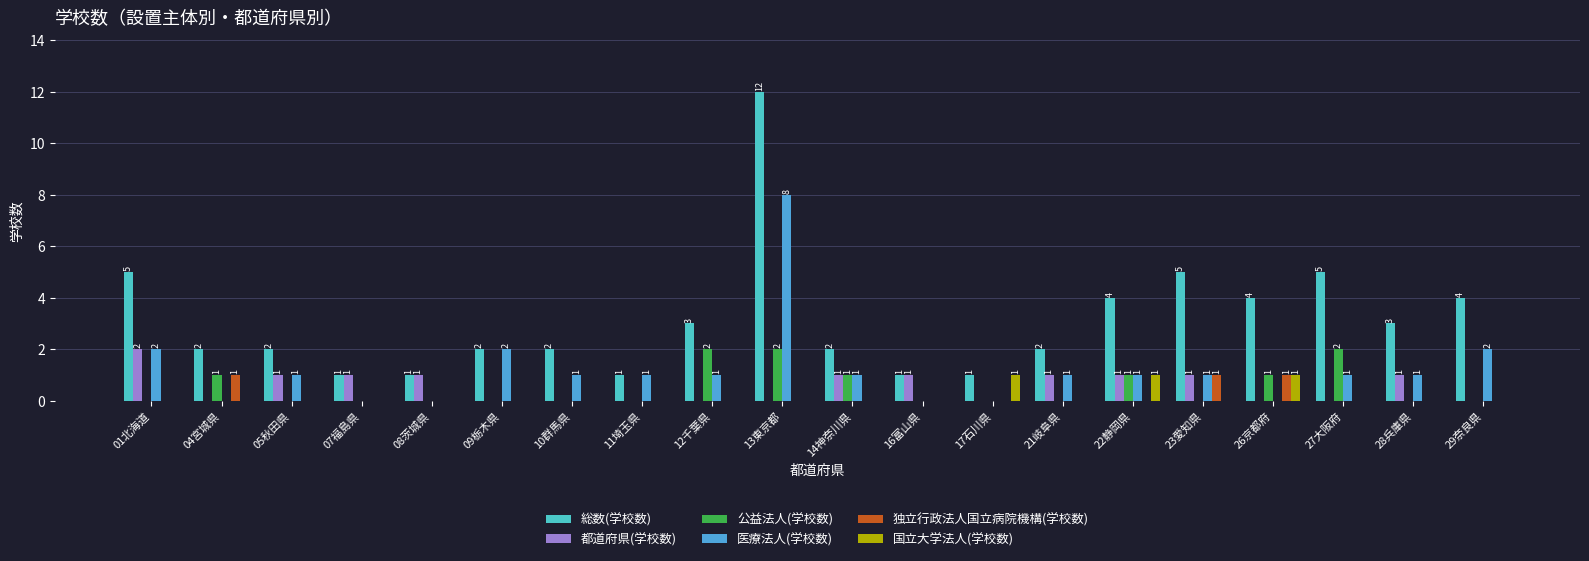

The value of 都道府県(学校数) at 09栃木県 is 0. True or false?

True